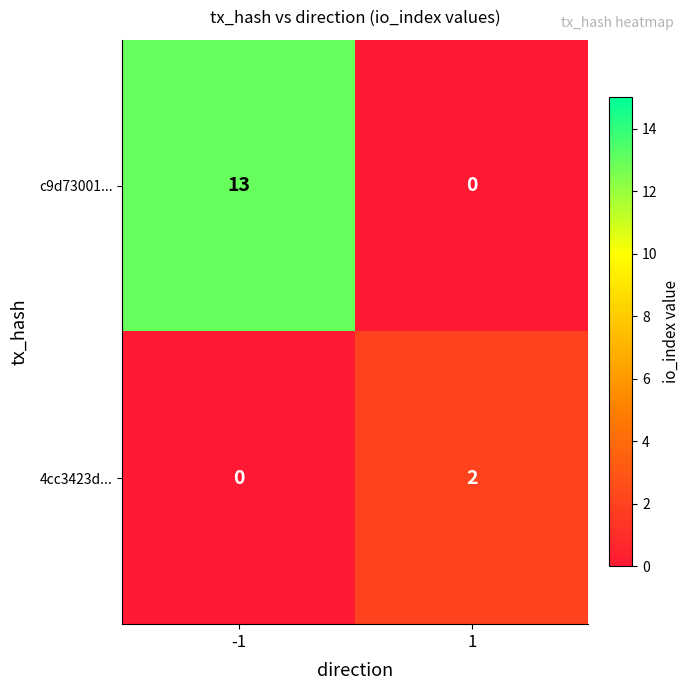

How many values in c9d73001... are above zero?

1